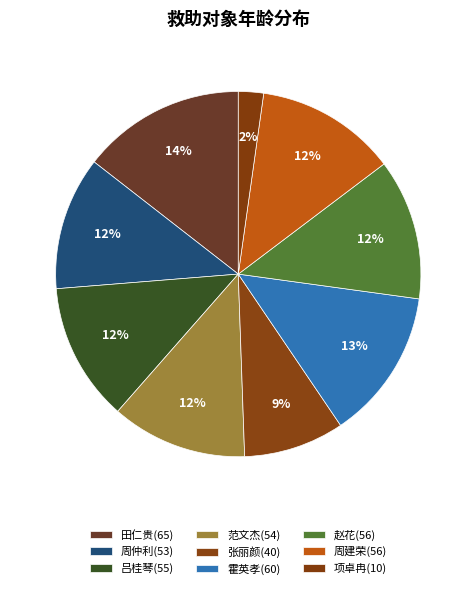

Which slice is the smallest?

项卓冉(10)